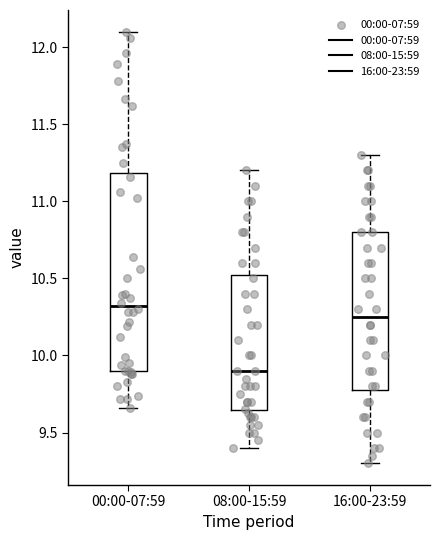

Reading left to right, read every box against the y-axis: the position of its median line, the range the box covers, and the ends of its whiskers. The values are not printed on the chart, so give them approximately, as read against the axis.

00:00-07:59: median 10.30, box 9.90 to 11.20, whiskers 9.65 to 12.10
08:00-15:59: median 9.90, box 9.65 to 10.55, whiskers 9.40 to 11.20
16:00-23:59: median 10.25, box 9.80 to 10.80, whiskers 9.30 to 11.30